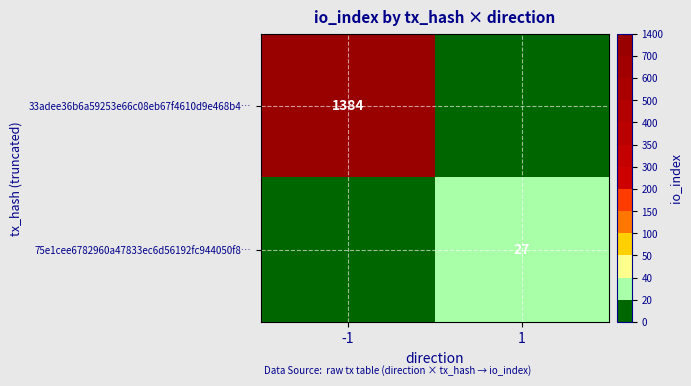

Is the value of 33adee36b6a59253e66c08eb67f4610d9e468b4… at -1 greater than the value of 75e1cee6782960a47833ec6d56192fc944050f8… at 1?

Yes